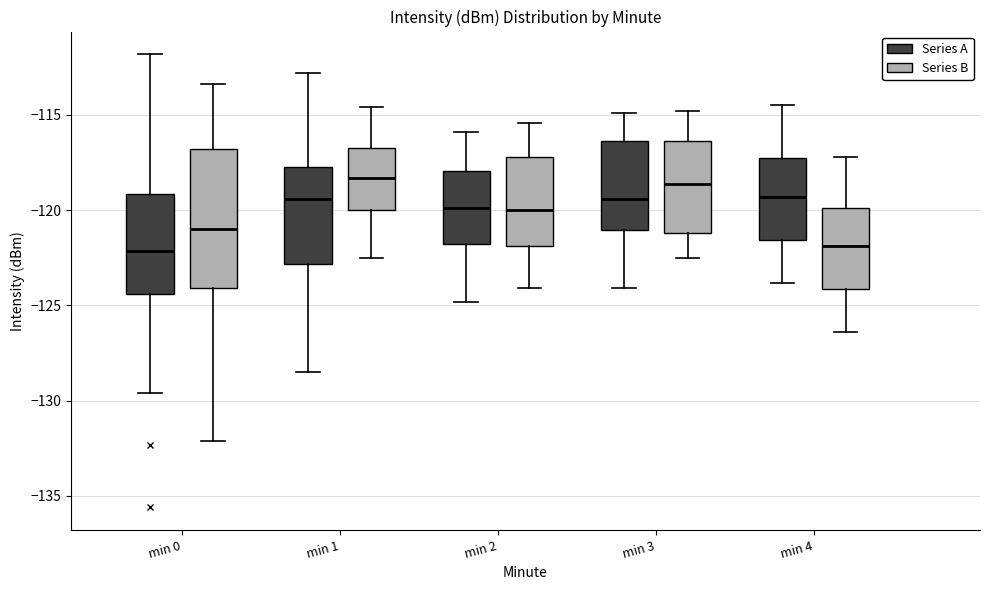

Comparing the boxes themselves (not the whiskers), which one is the tallest?

min 0 (Series B)